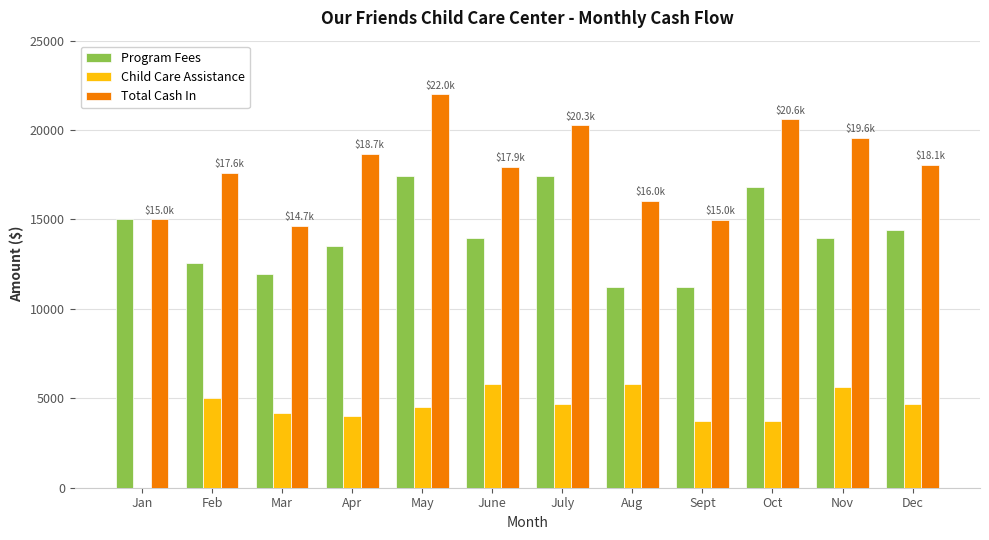

True or false: Child Care Assistance has a value of 1947.1 at Sept.

False